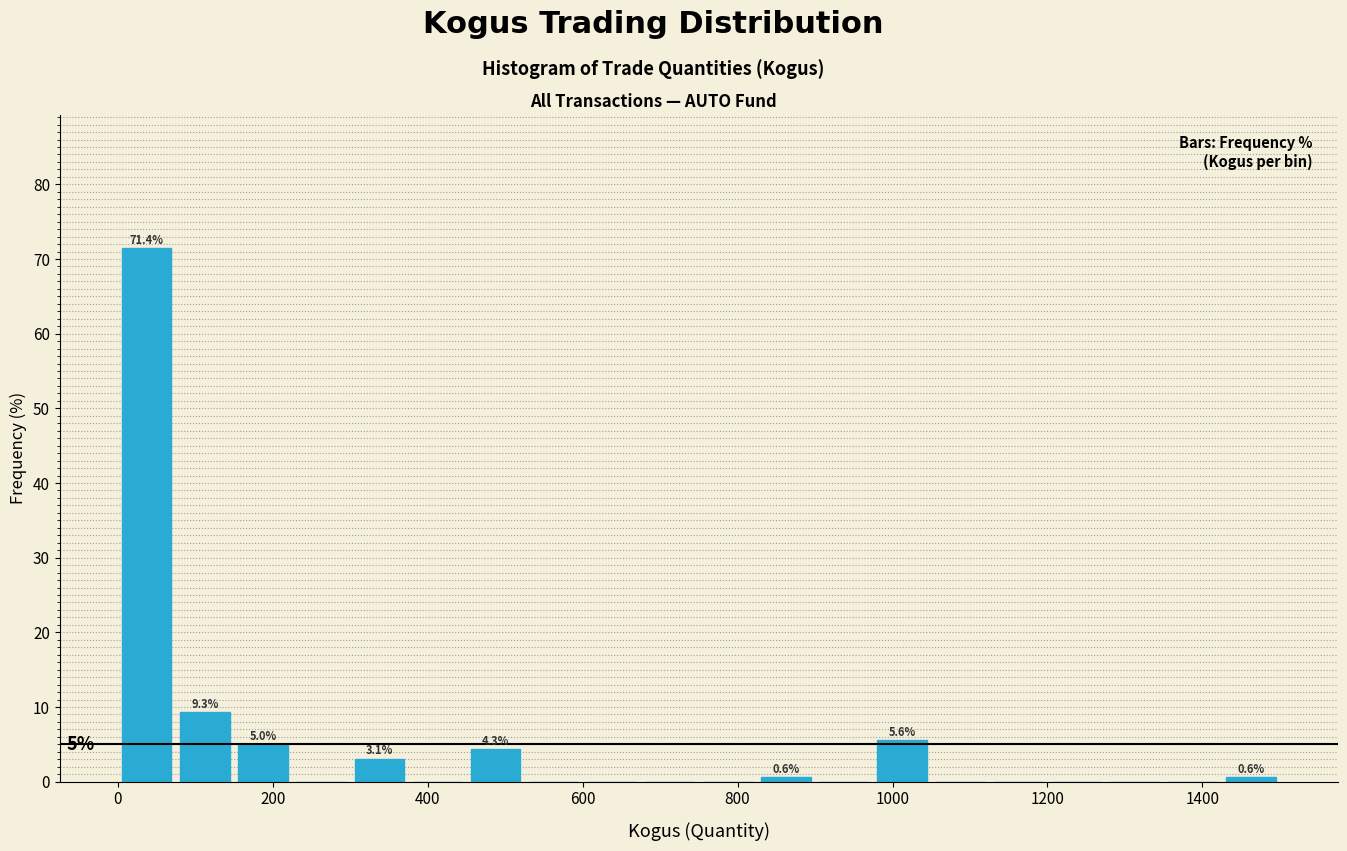

Around what value on the x-axis is the tallest bar? Give the approximate position of its centre, as read against the axis.

40